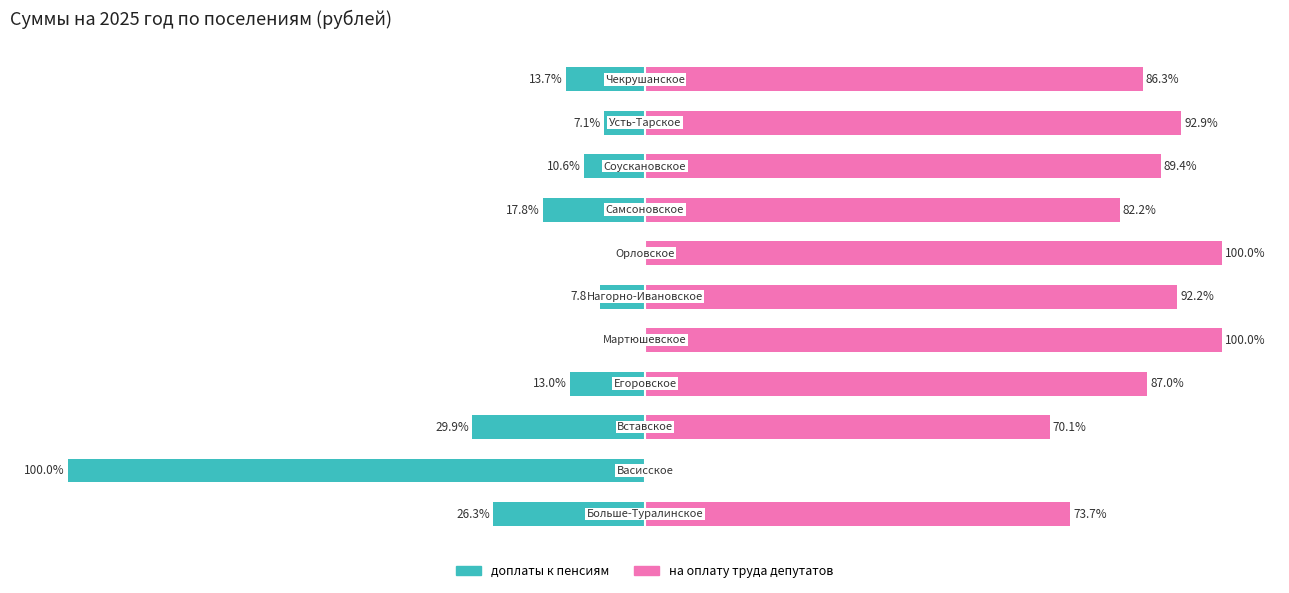

How many categories are shown in the chart?

11